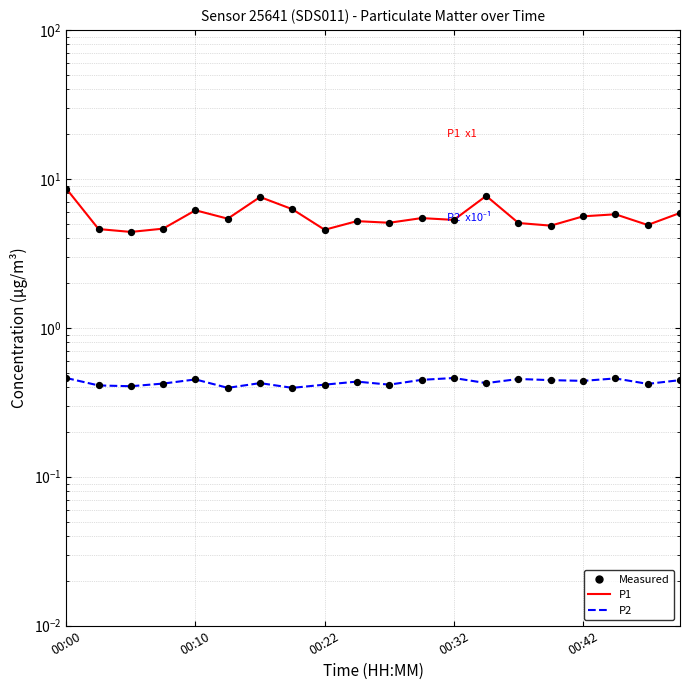

Which series reaches the maximum Y coordinate?

P1 (x1)